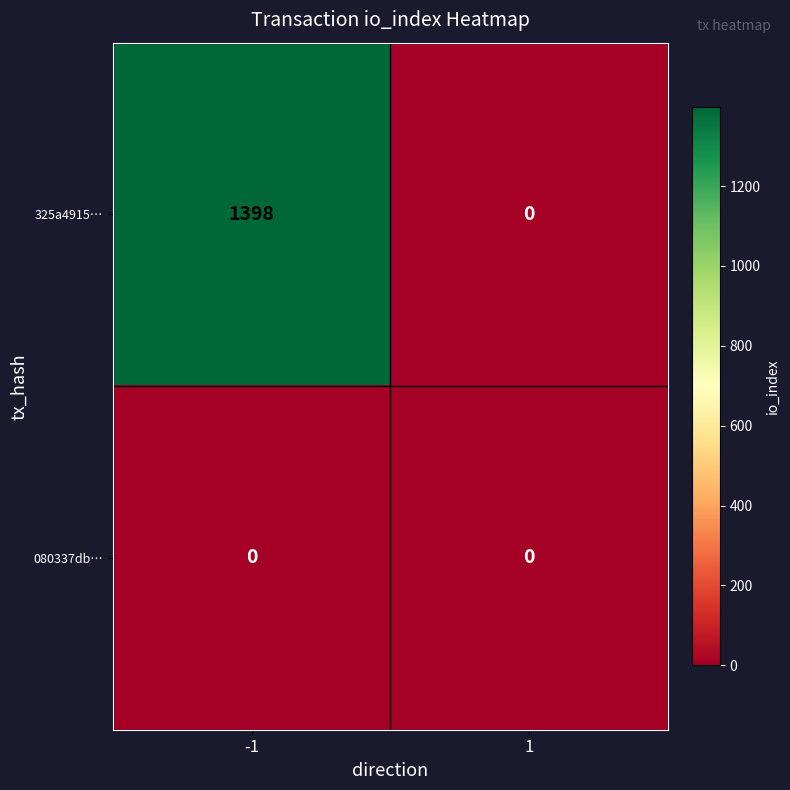

Which series changed the most between -1 and 1?

325a4915…